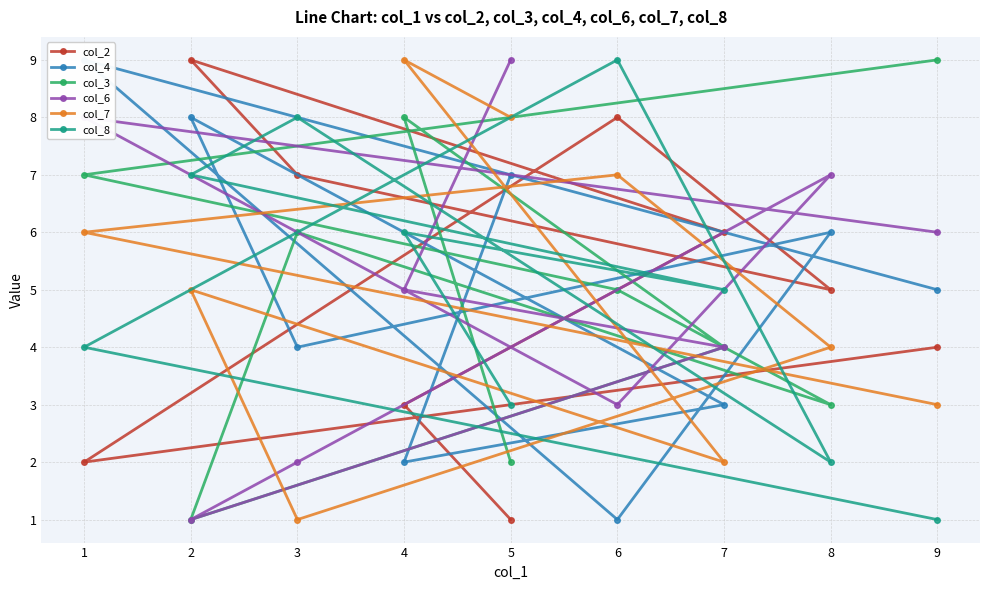

Where do col_4 and col_8 first cross each other?

5 and 4